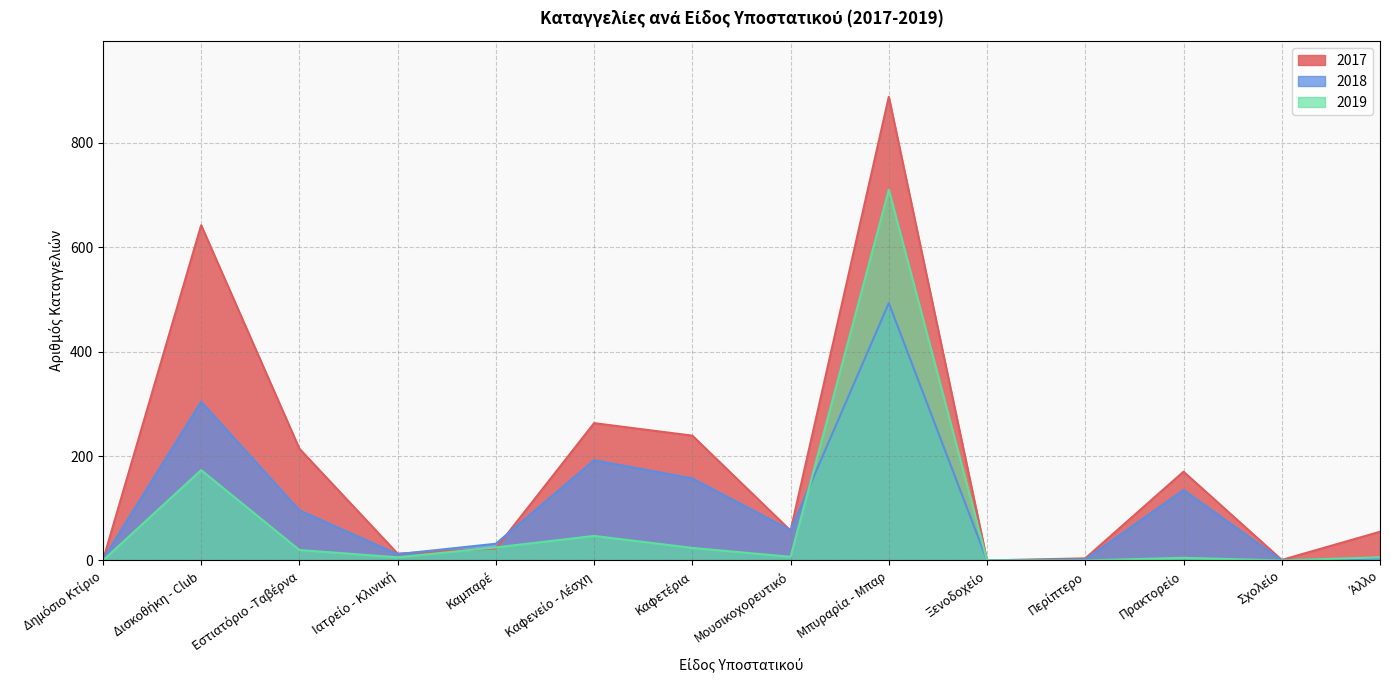

What is the value of the 2017 point at the 7th from the left?

239